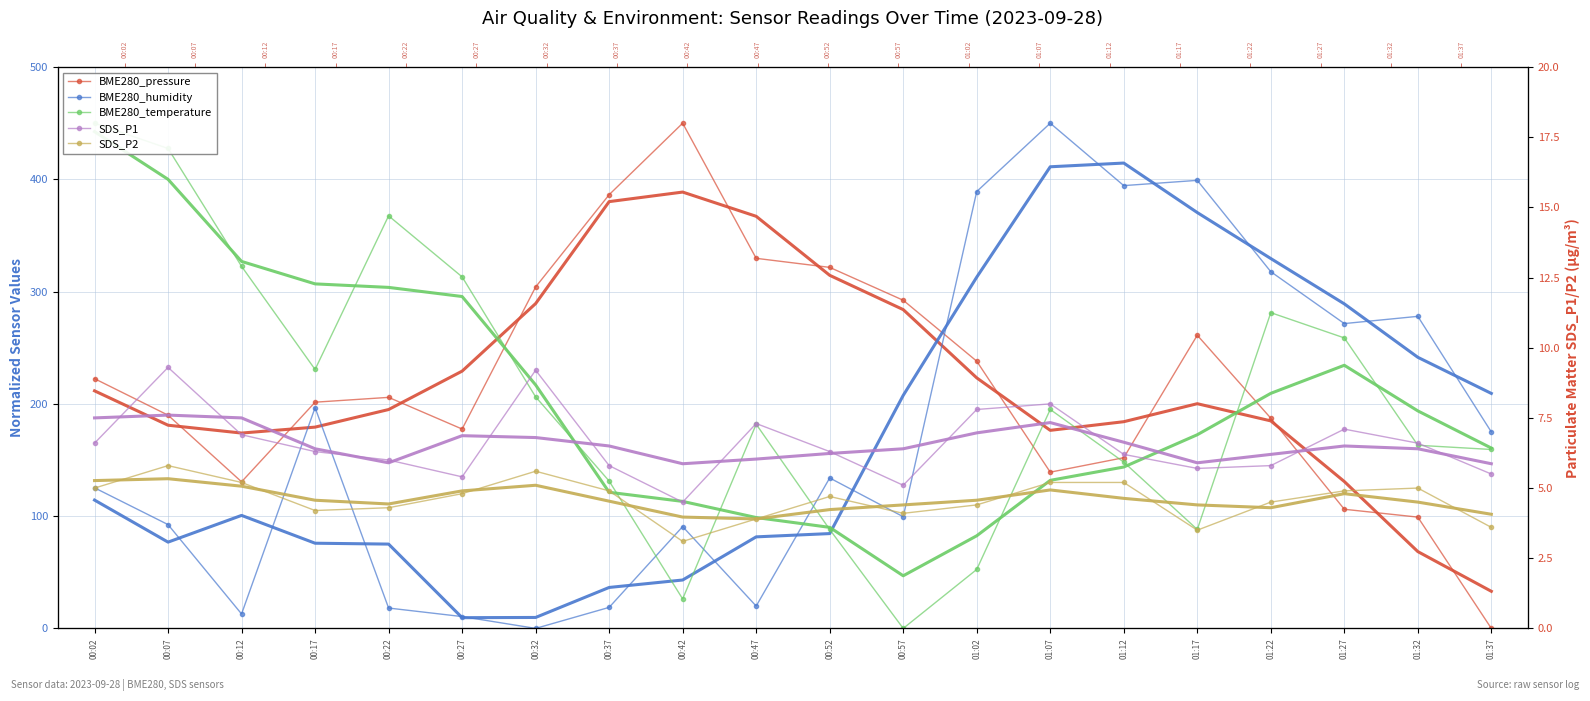

What value does the BME280_humidity series have at 01:17?

399.1